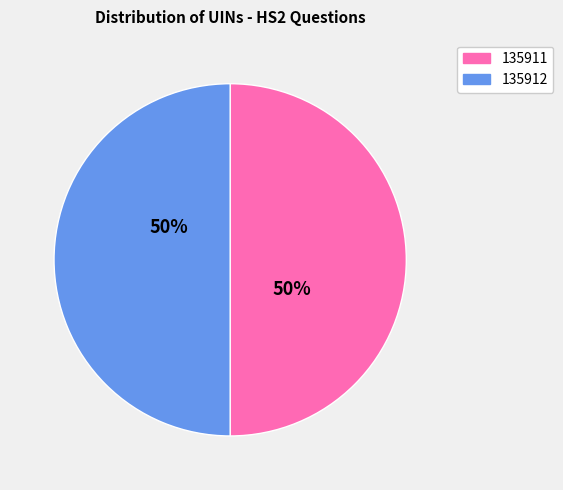

Do 135911 and 135912 together represent more than half of the pie?

Yes